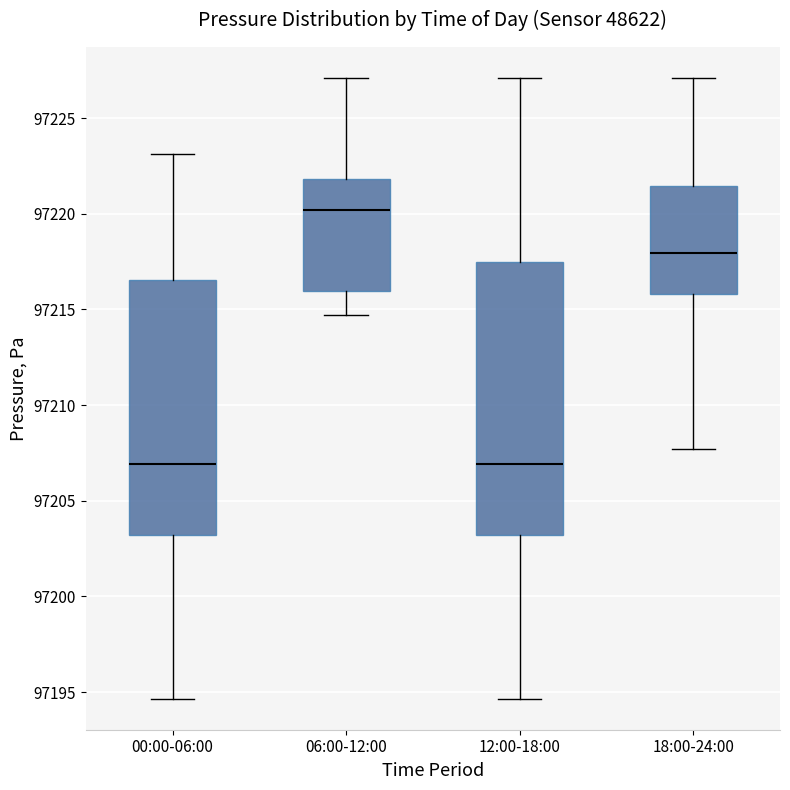

Reading left to right, read every box against the y-axis: the position of its median line, the range the box covers, and the ends of its whiskers. The values are not printed on the chart, so give them approximately, as read against the axis.

00:00-06:00: median 97207.0, box 97203.0 to 97216.5, whiskers 97194.5 to 97223.0
06:00-12:00: median 97220.0, box 97216.0 to 97222.0, whiskers 97214.5 to 97227.0
12:00-18:00: median 97207.0, box 97203.0 to 97217.5, whiskers 97194.5 to 97227.0
18:00-24:00: median 97218.0, box 97216.0 to 97221.5, whiskers 97207.5 to 97227.0